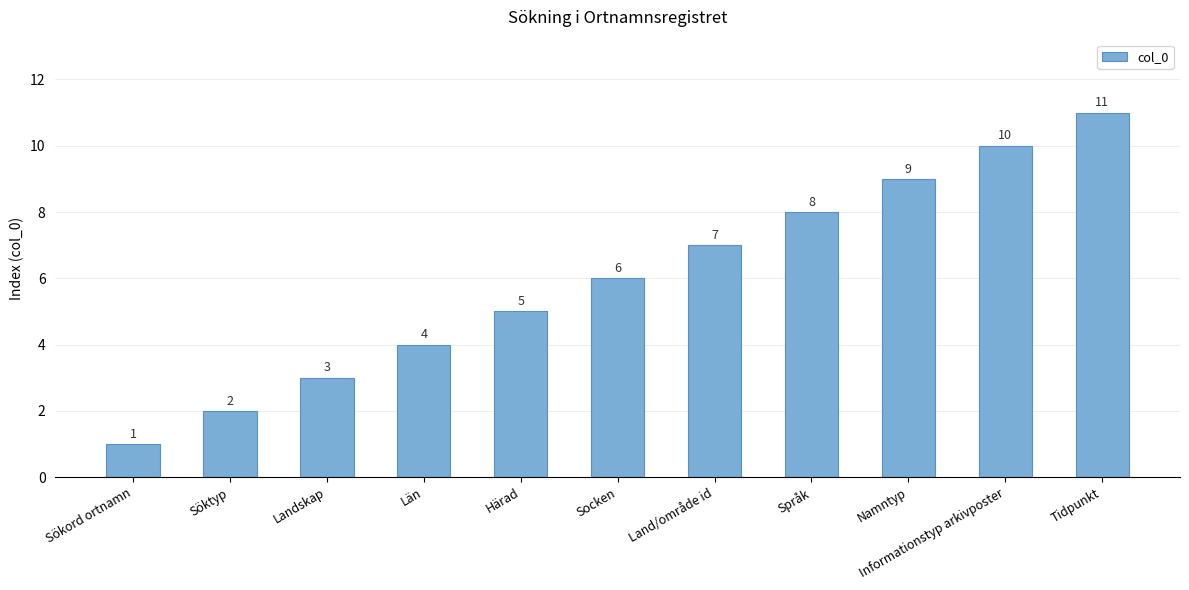

Between Socken and Sökord ortnamn, which is larger?

Socken